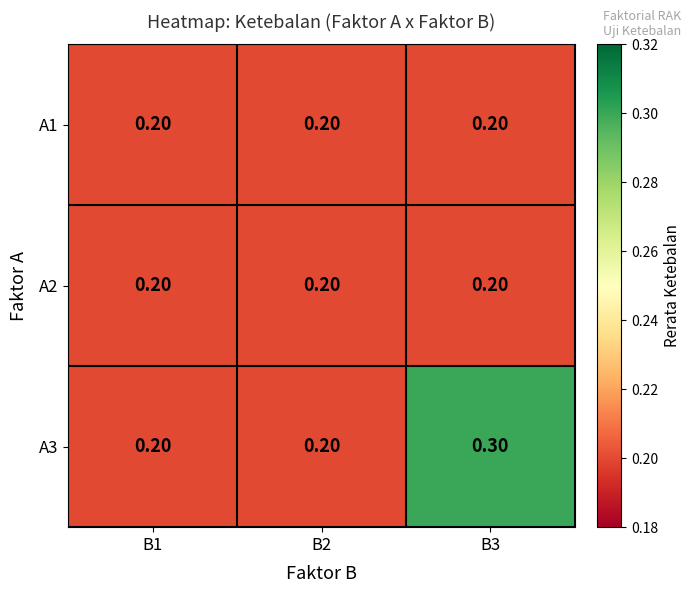

Which series has the largest total across all categories?

A3